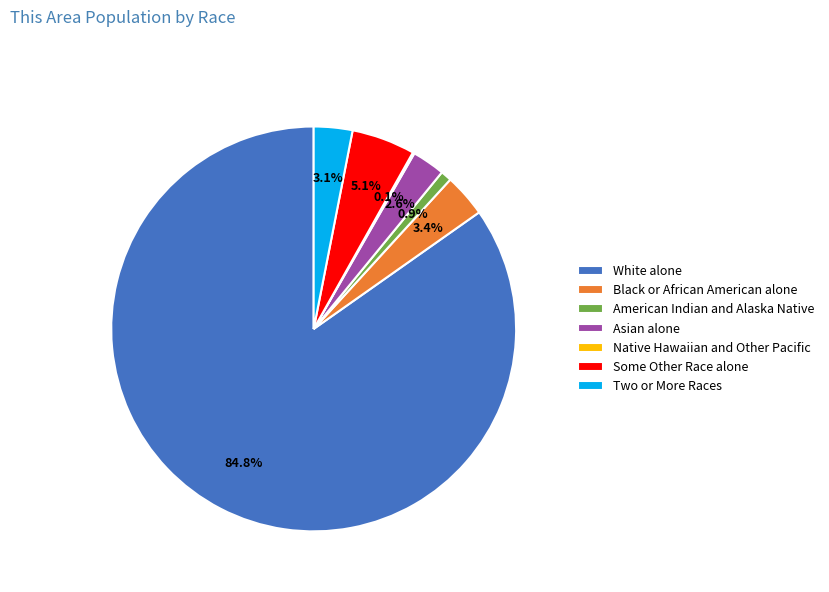

Is White alone the majority of the pie?

Yes